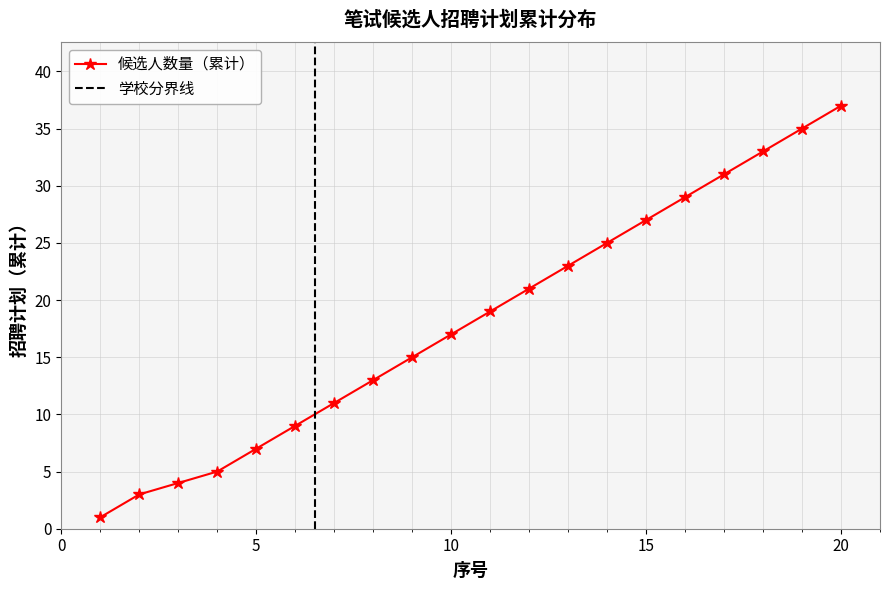

The value of 候选人数量（累计） at 15 is 40. True or false?

False